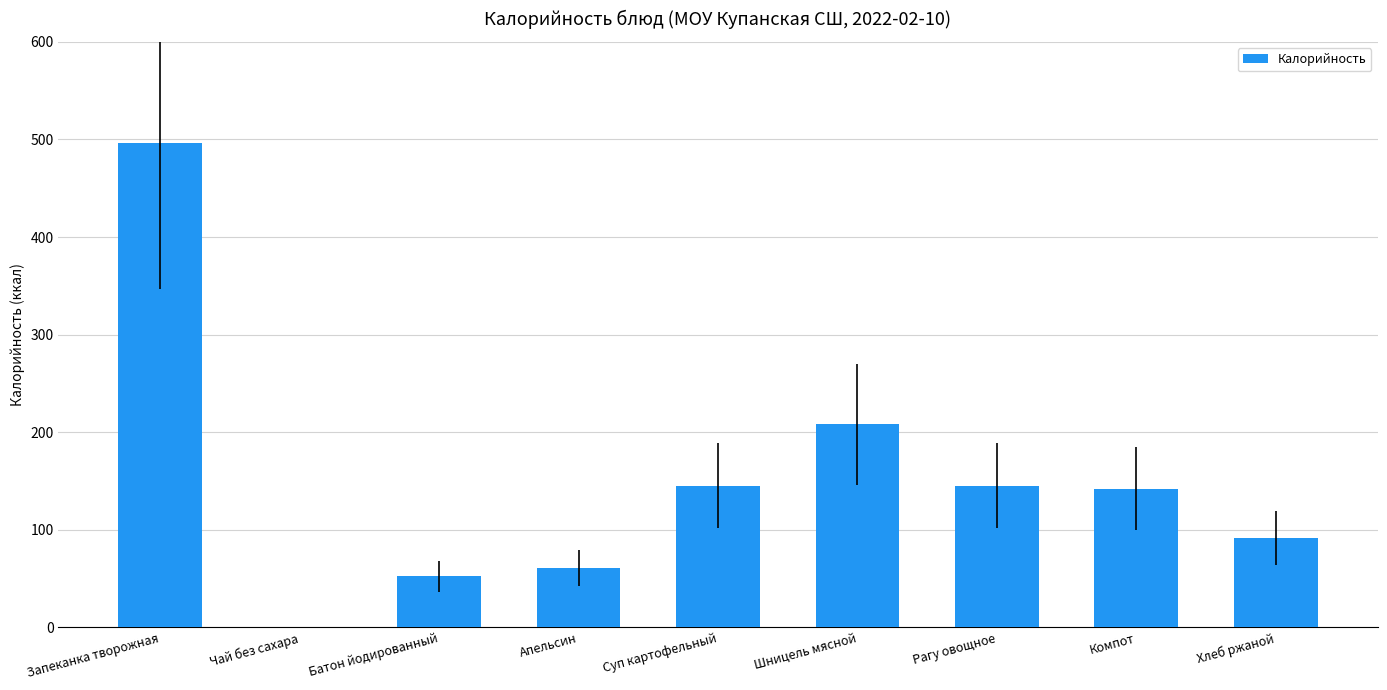

Which category has the highest value across all series?

Запеканка творожная